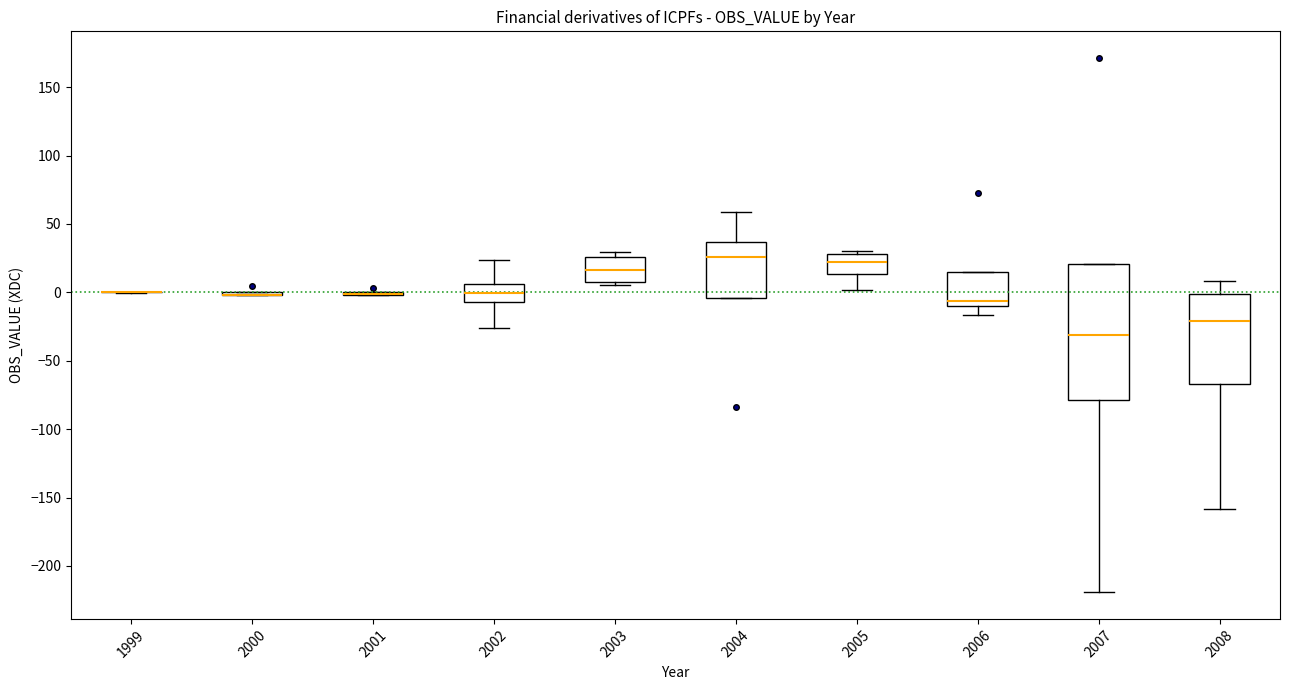

Comparing the boxes themselves (not the whiskers), which one is the tallest?

2007